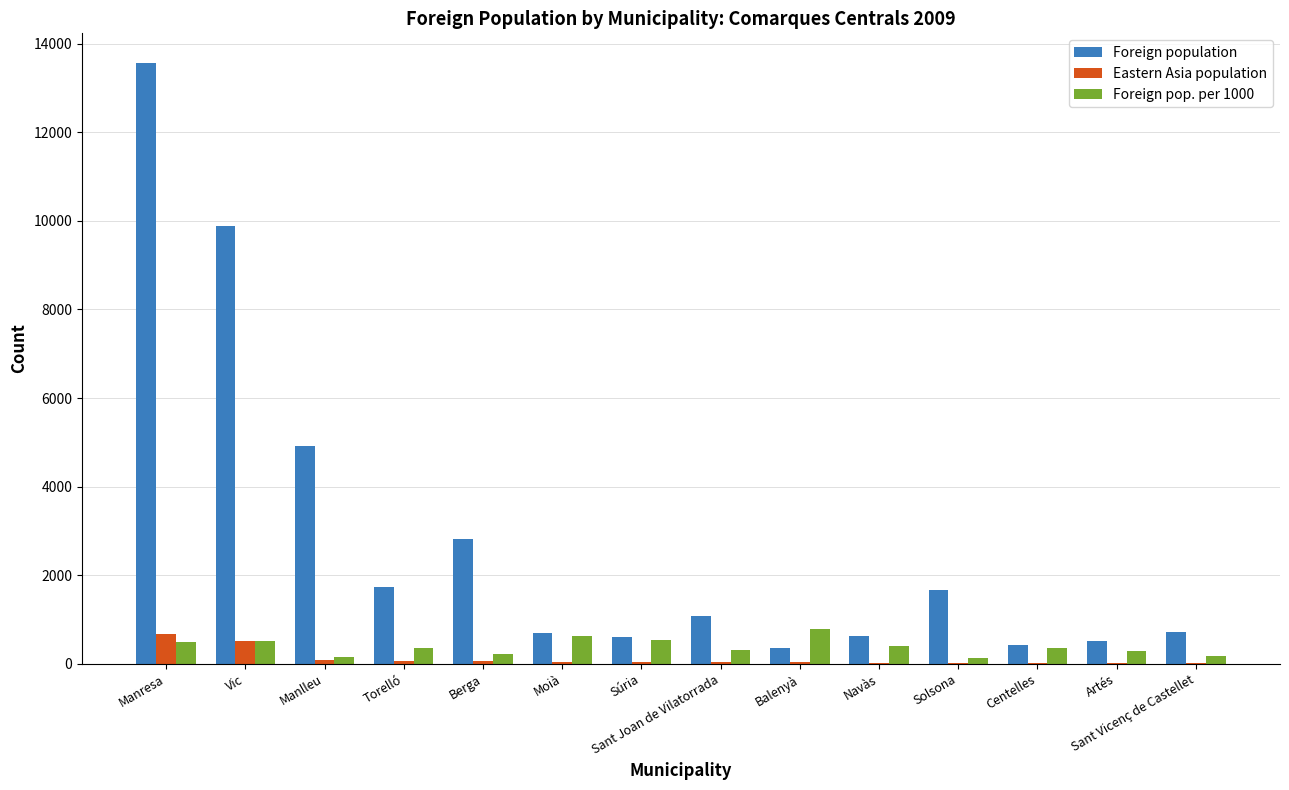

Is the value of Foreign pop. per 1000 at Solsona greater than the value of Foreign population at Torelló?

No